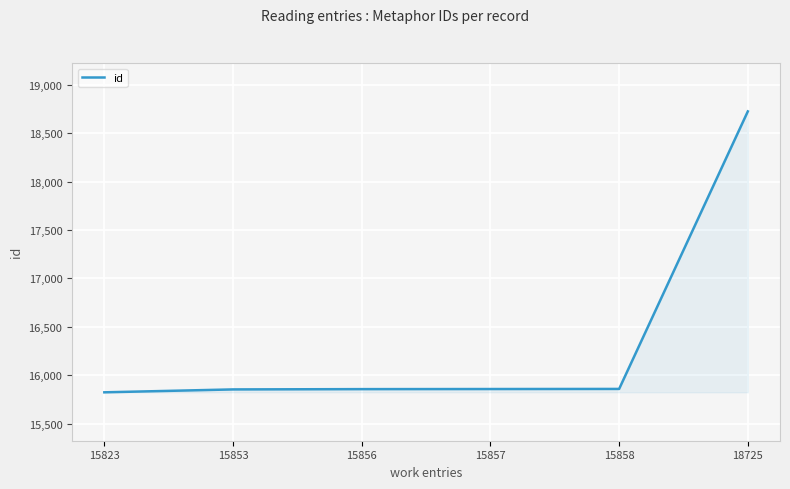

Does the chart have visible grid lines?

Yes